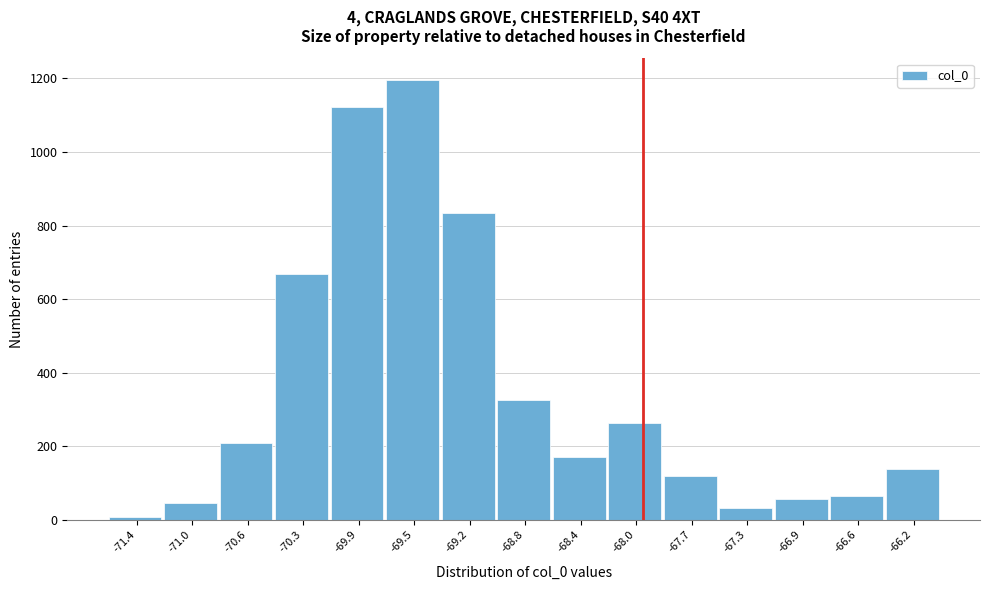

Reading left to right, list every bar in this chart as the range it spans on the x-axis followed by its height. Neither the bar edges nor the heights are printed on the chart, so give them approximately, as read against the axes.

-71.55 to -71.20: under 20
-71.20 to -70.85: 40
-70.85 to -70.45: 200
-70.45 to -70.10: 660
-70.10 to -69.70: 1120
-69.70 to -69.35: 1200
-69.35 to -68.95: 840
-68.95 to -68.60: 320
-68.60 to -68.25: 180
-68.25 to -67.85: 260
-67.85 to -67.50: 120
-67.50 to -67.10: 40
-67.10 to -66.75: 60
-66.75 to -66.35: 60
-66.35 to -66.00: 140